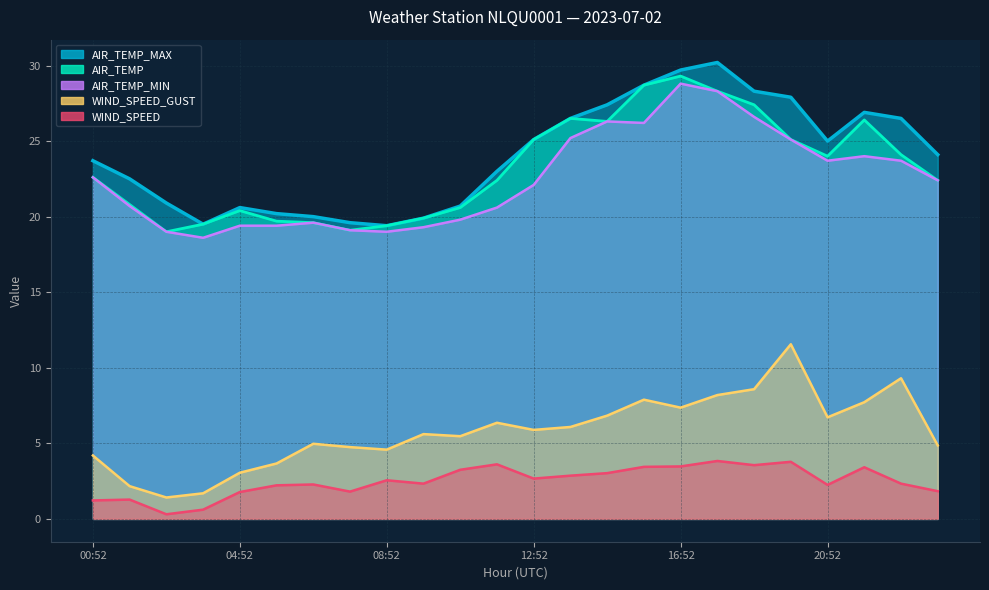

What is the sum of all AIR_TEMP_MIN values?

539.5